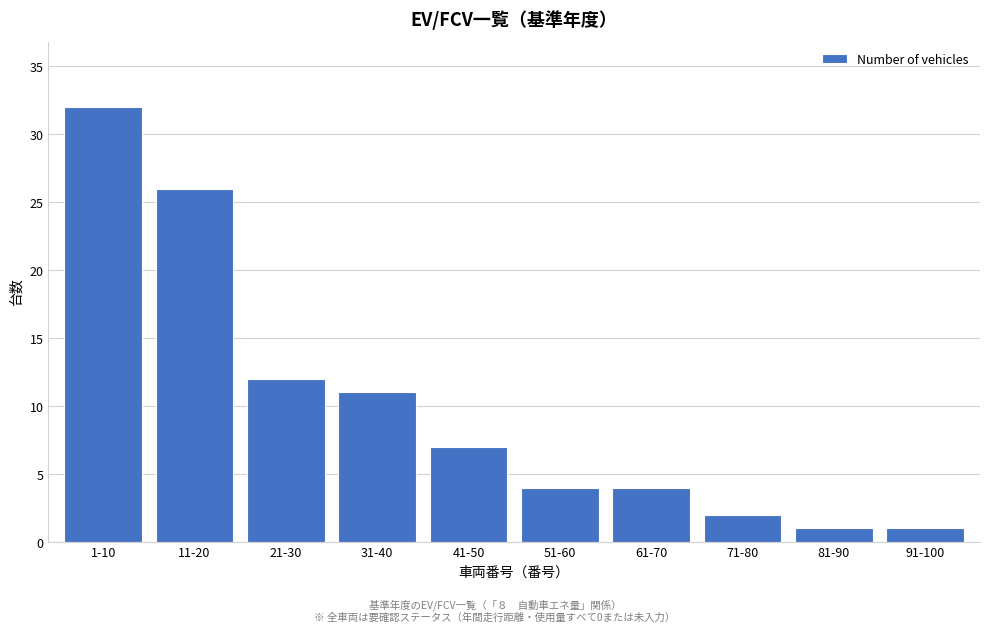

Reading right to left, what are all the values shown in this chart?

1	1	2	4	4	7	11	12	26	32